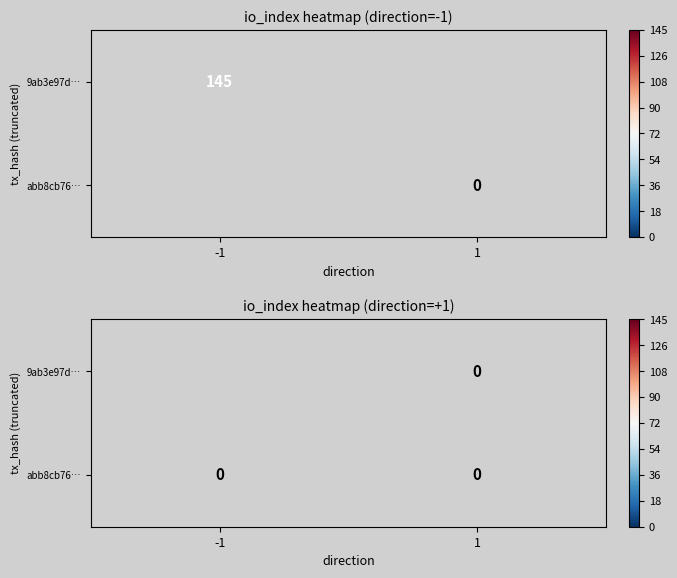

Rank the categories by abb8cb76… value from highest to lowest.

-1, 1